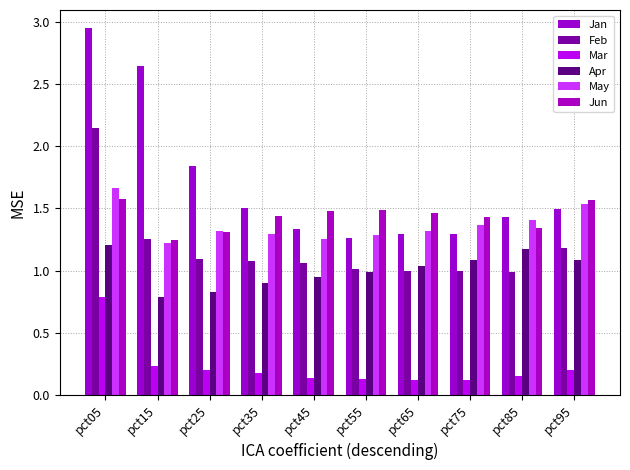

How many bars are there in each group?

6